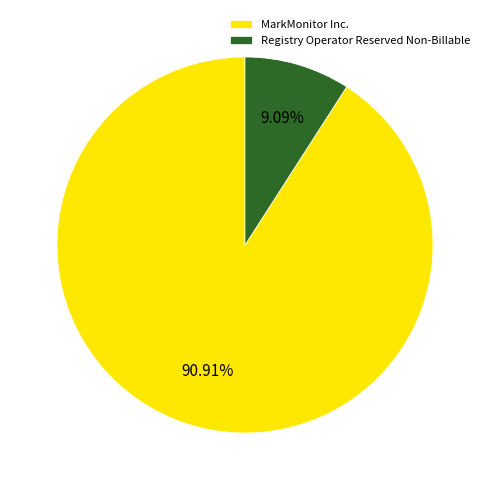

Which slice is the largest?

MarkMonitor Inc.